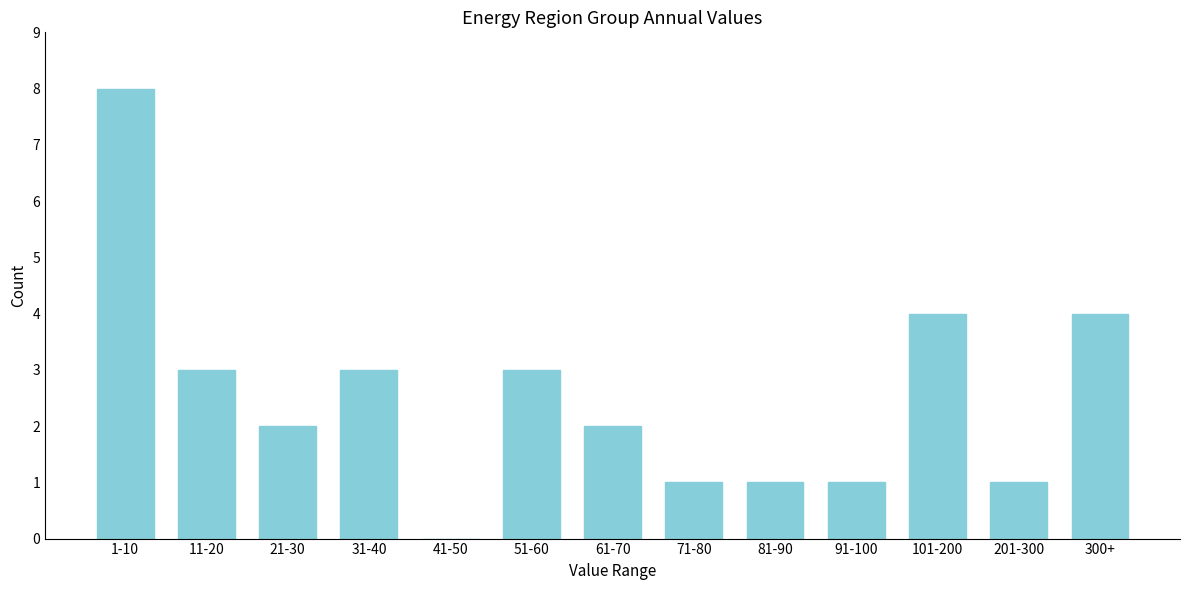

Reading left to right, extract all data points from this chart.

1-10=8	11-20=3	21-30=2	31-40=3	41-50=0	51-60=3	61-70=2	71-80=1	81-90=1	91-100=1	101-200=4	201-300=1	300+=4